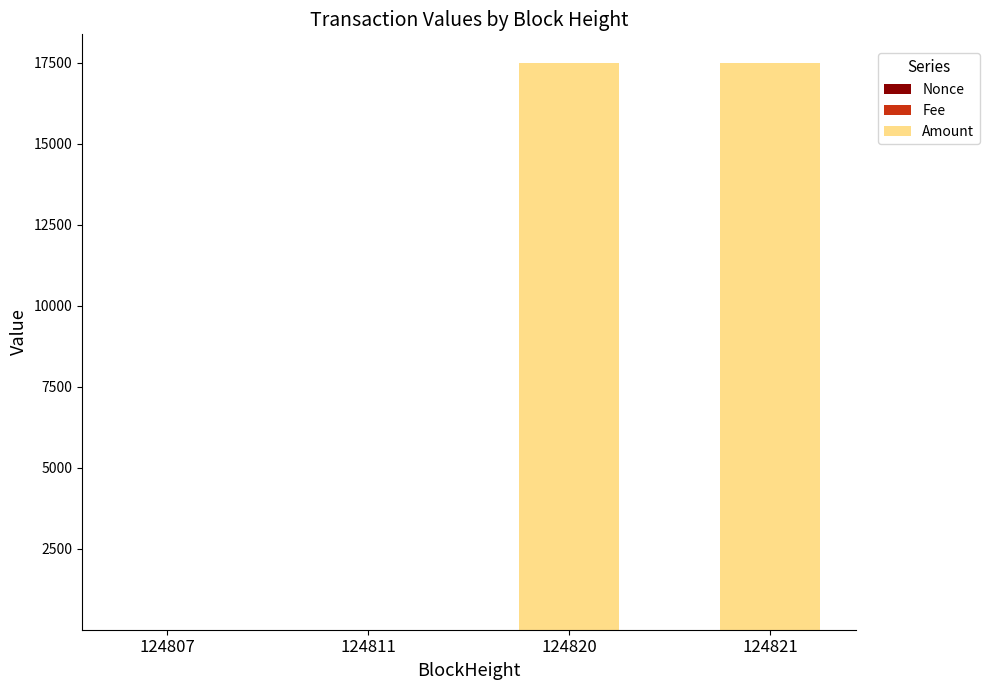

What is the total value across all series at 124820?

17504.2